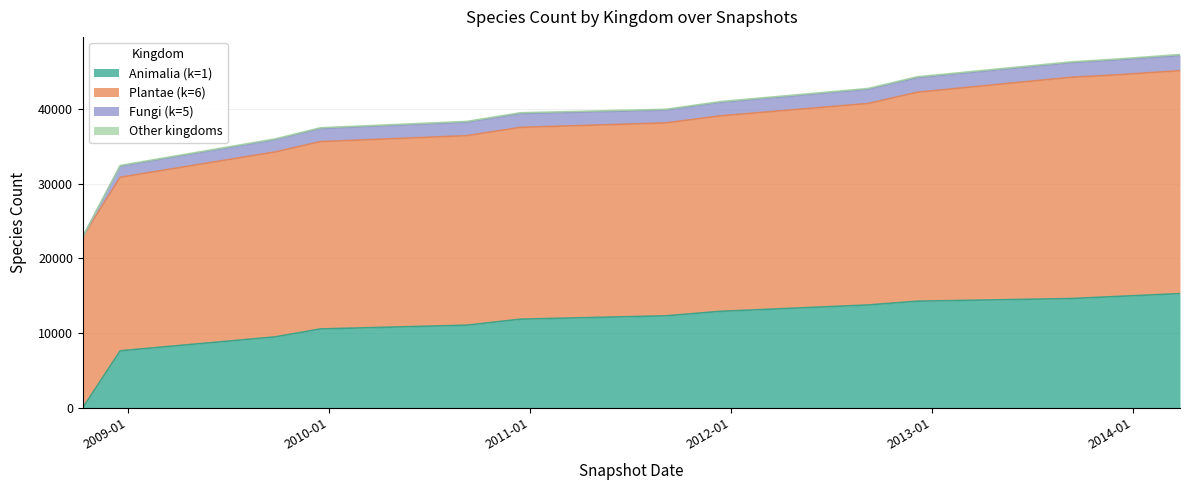

Between 1 and 3, which series saw the biggest shift?

Animalia (k=1)